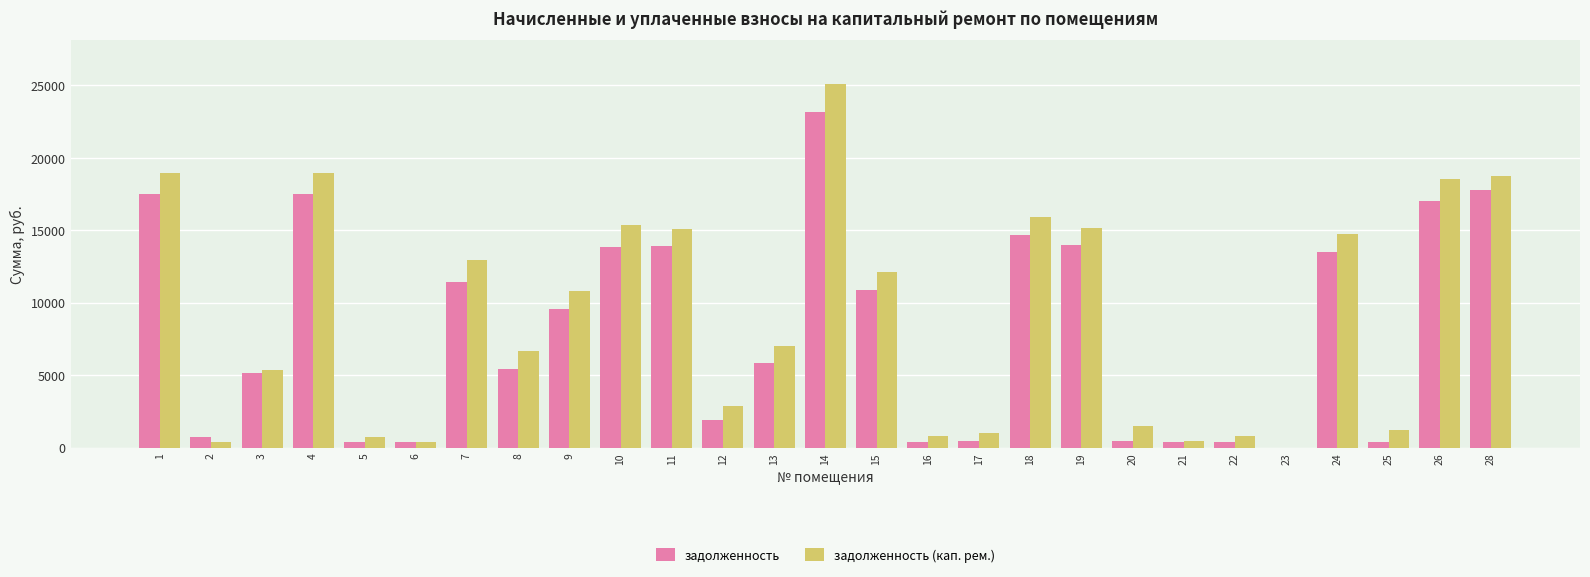

The задолженность series shows 751.3 at 2. True or false?

True